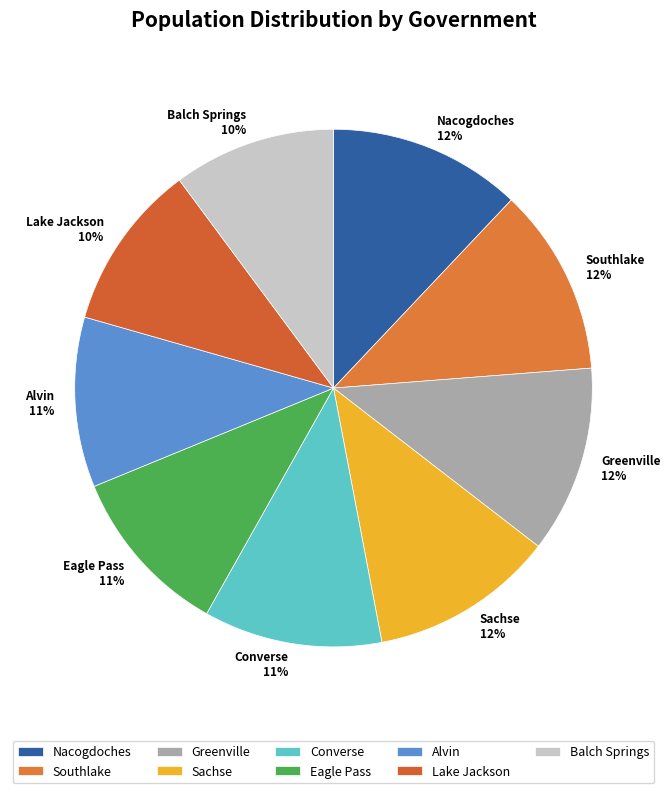

The Nacogdoches slice represents 2% of the pie. True or false?

False